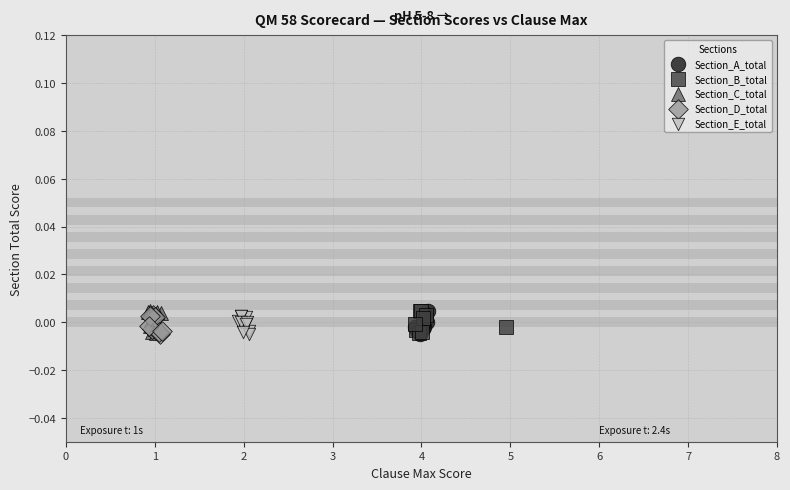

What are all the series names shown in the legend?

Section_A_total, Section_B_total, Section_C_total, Section_D_total, Section_E_total